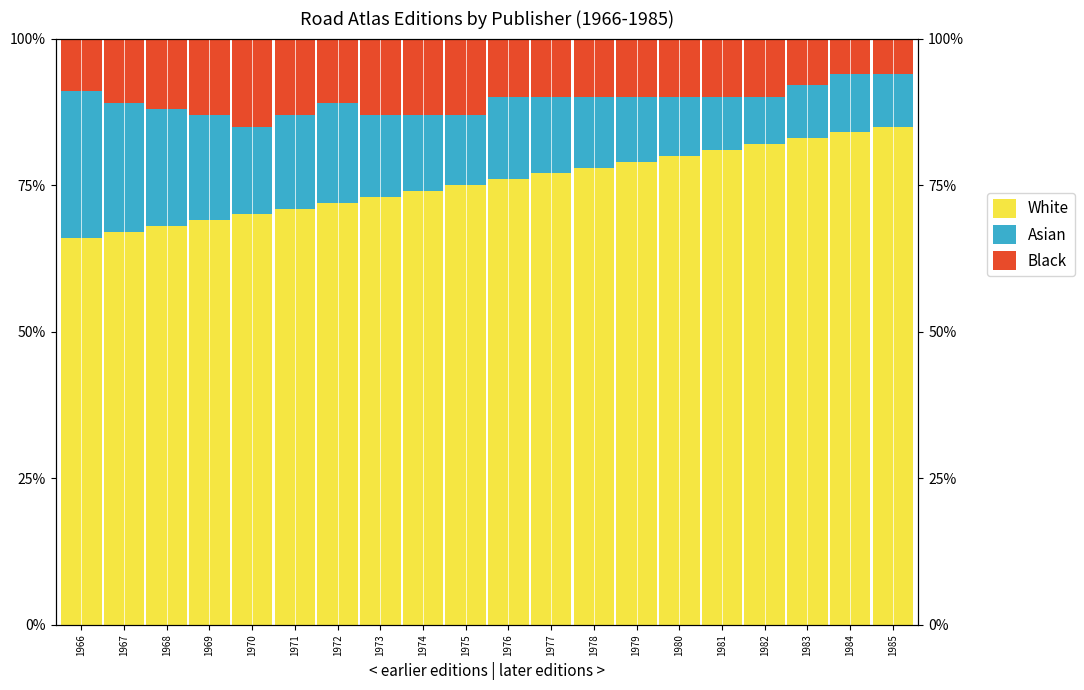

What are all the series names shown in the legend?

White, Asian, Black